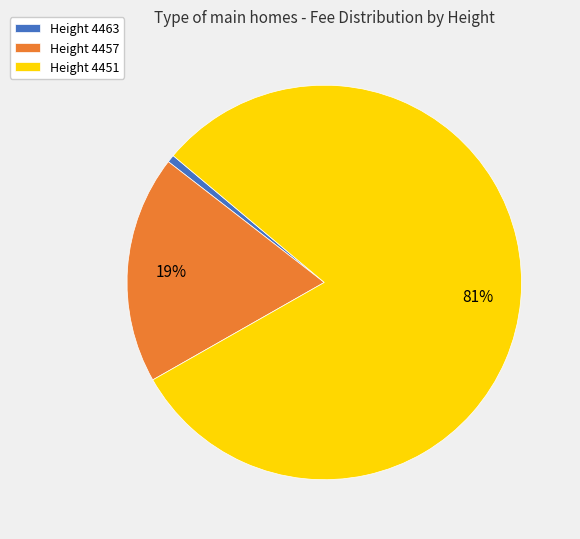

How many slices are in this pie chart?

3